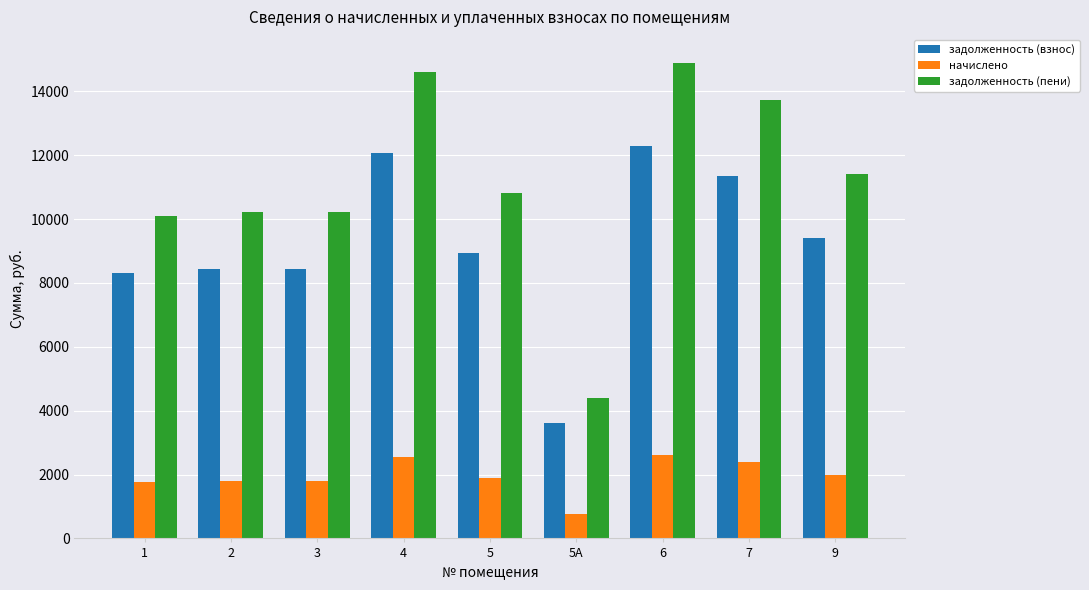

Is the value of задолженность (пени) at 9 greater than the value of начислено at 4?

Yes